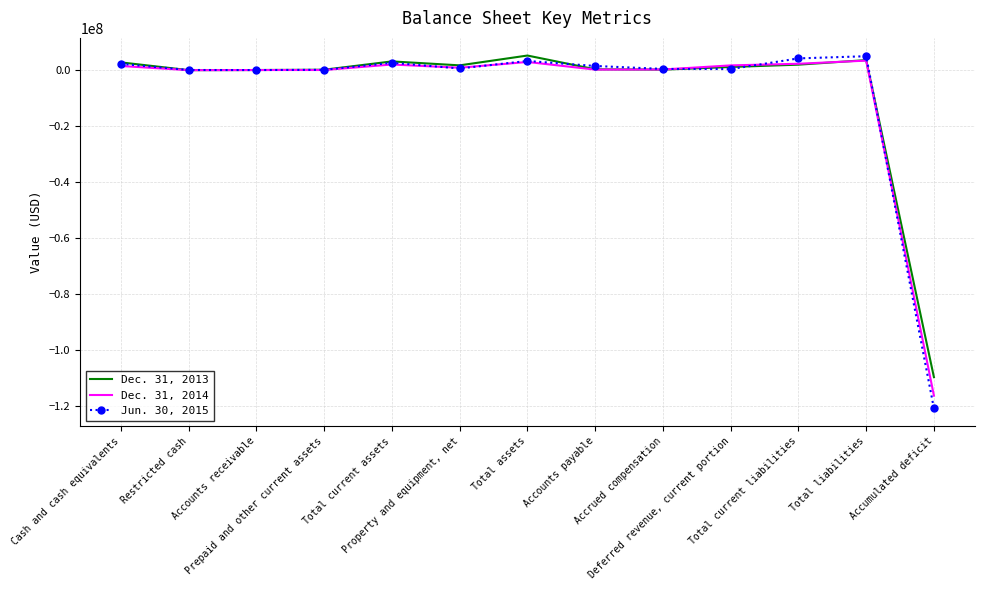

Which series has the largest range (max minus min)?

Jun. 30, 2015